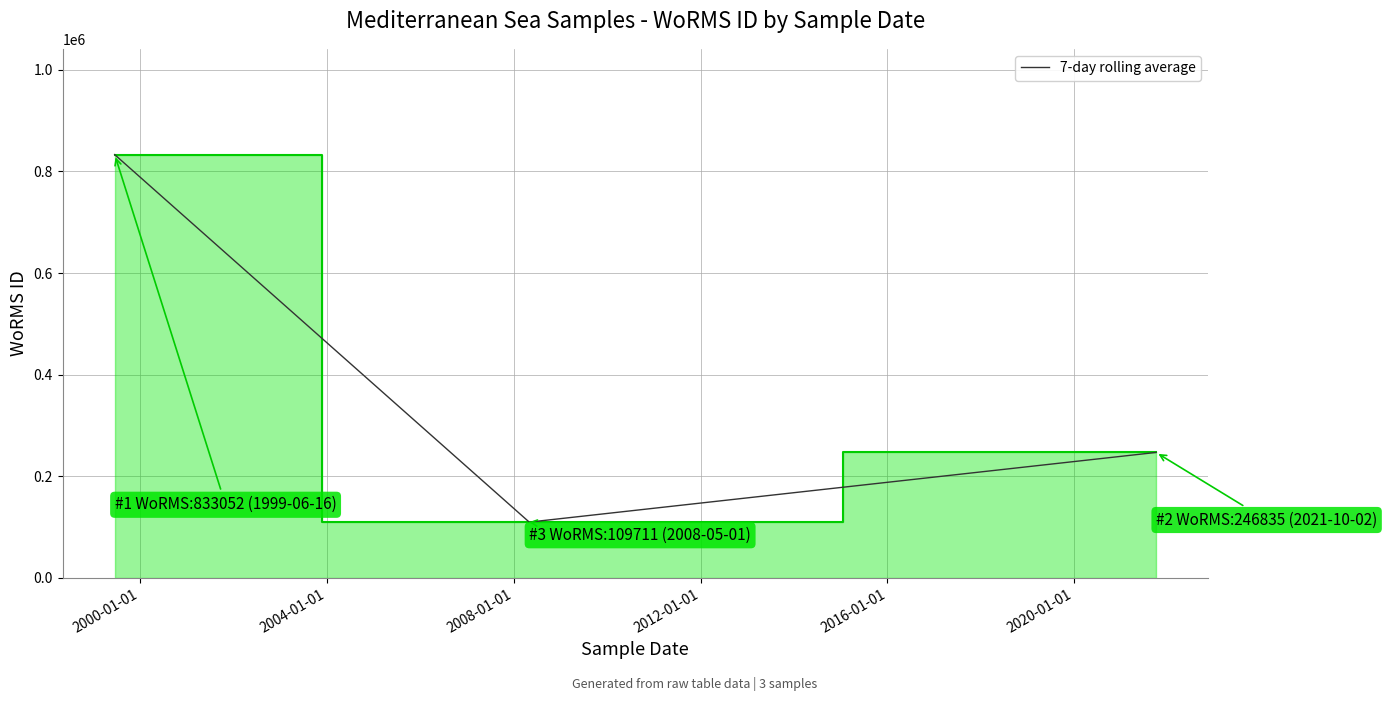

Is the value of WoRMS ID line at 2004-01-01 greater than the value of 7-day rolling average at 1996-01-01?

No